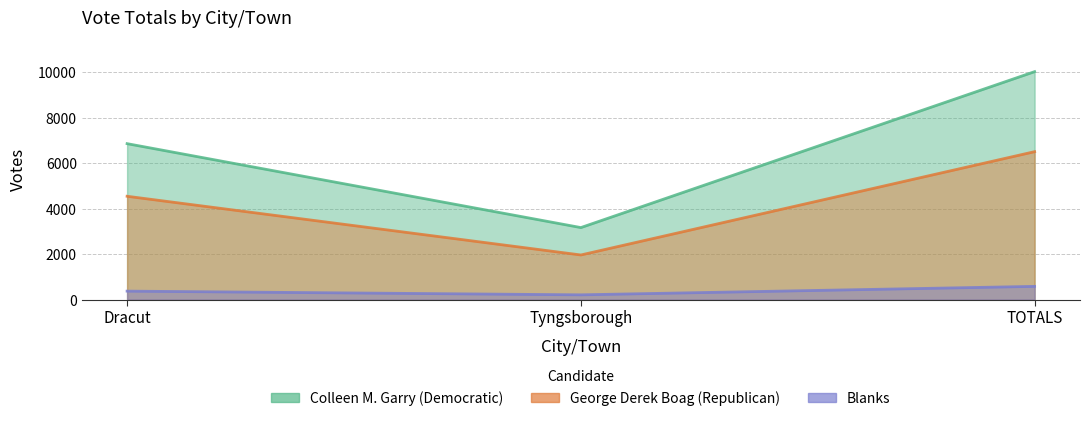

How many values in the Colleen M. Garry (Democratic) series exceed 6858?

1